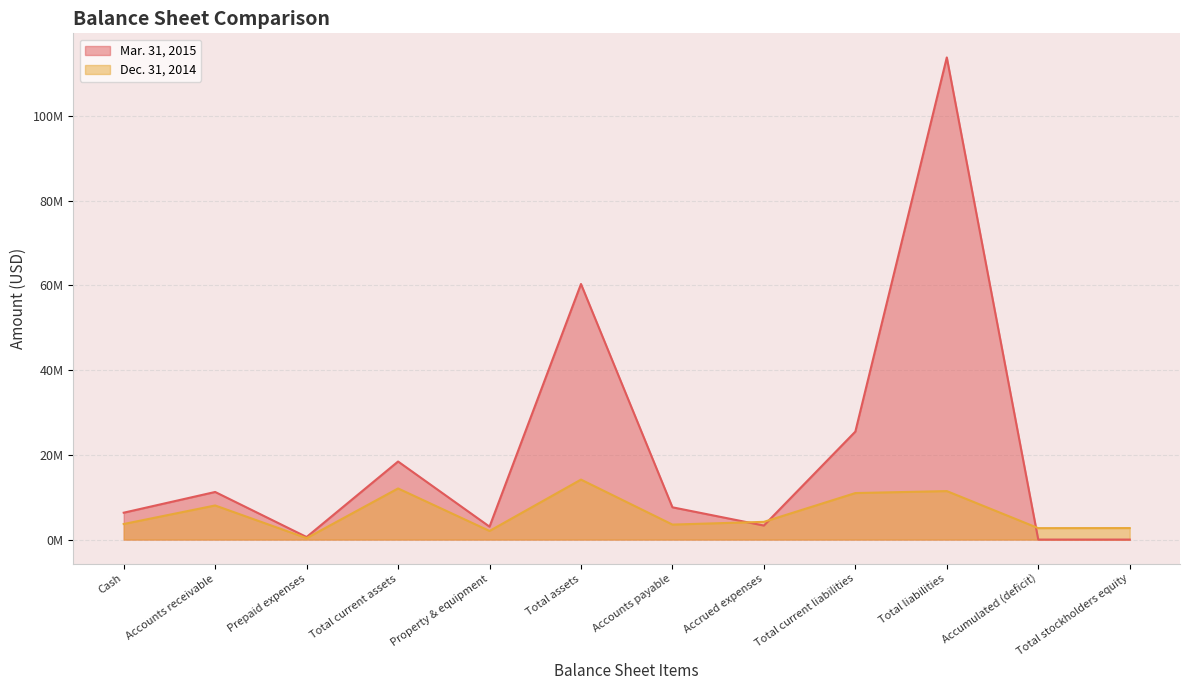

Does the chart have visible grid lines?

Yes